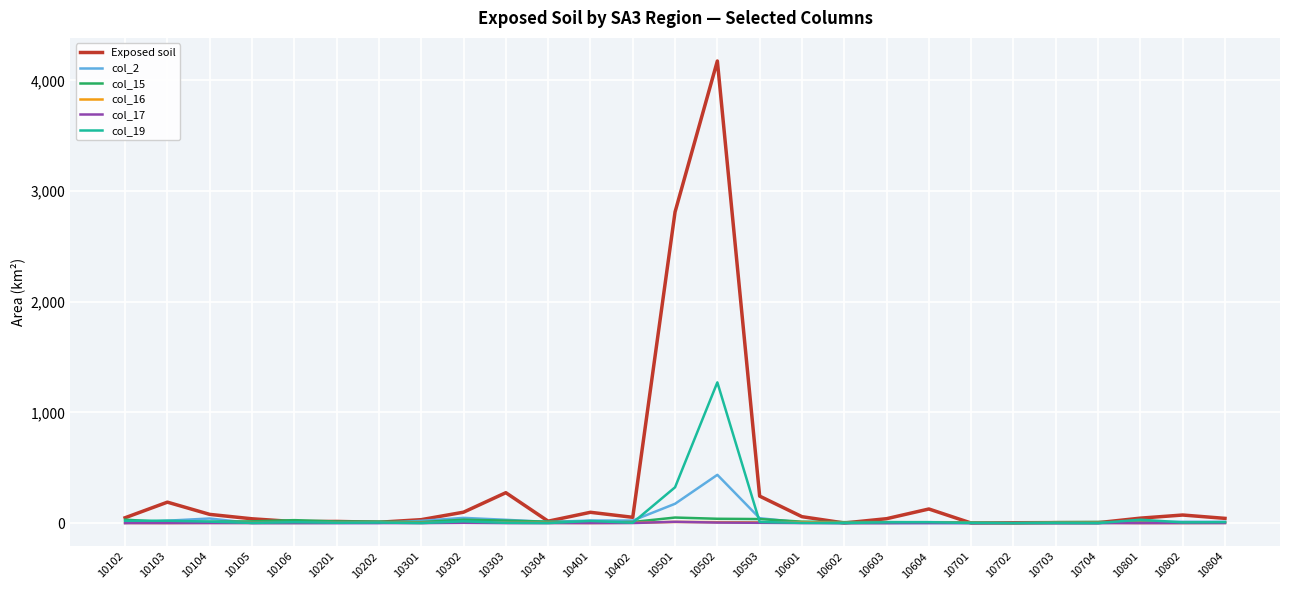

Is it true that col_16 equals 3.1 at 10201?

True